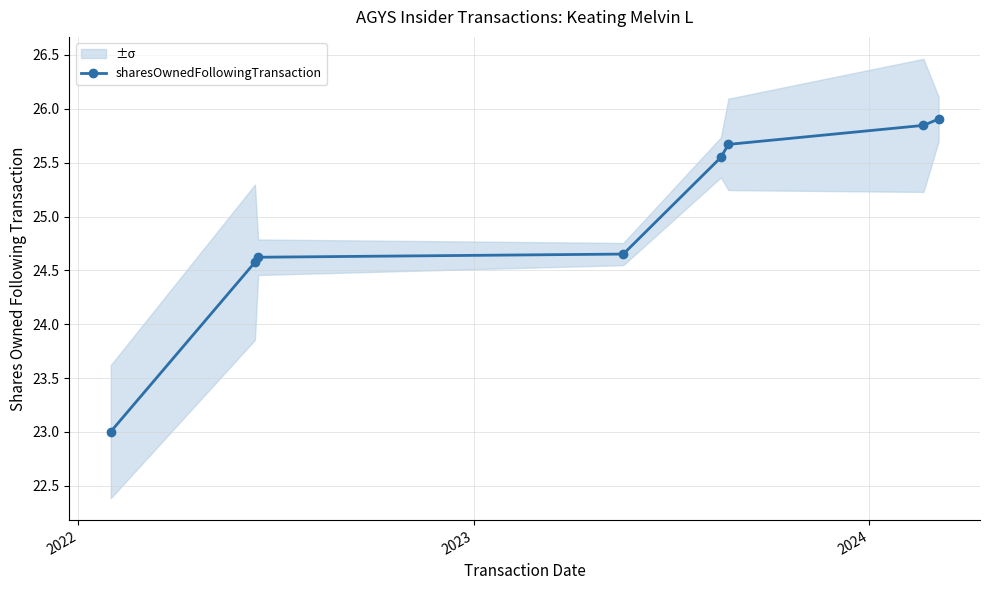

What is the value of the sharesOwnedFollowingTransaction point at the 6th from the left?

25.7